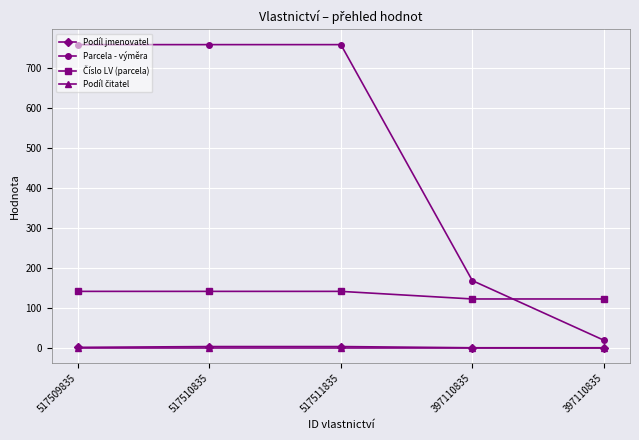

What is the highest value of the Podíl čitatel series?

1